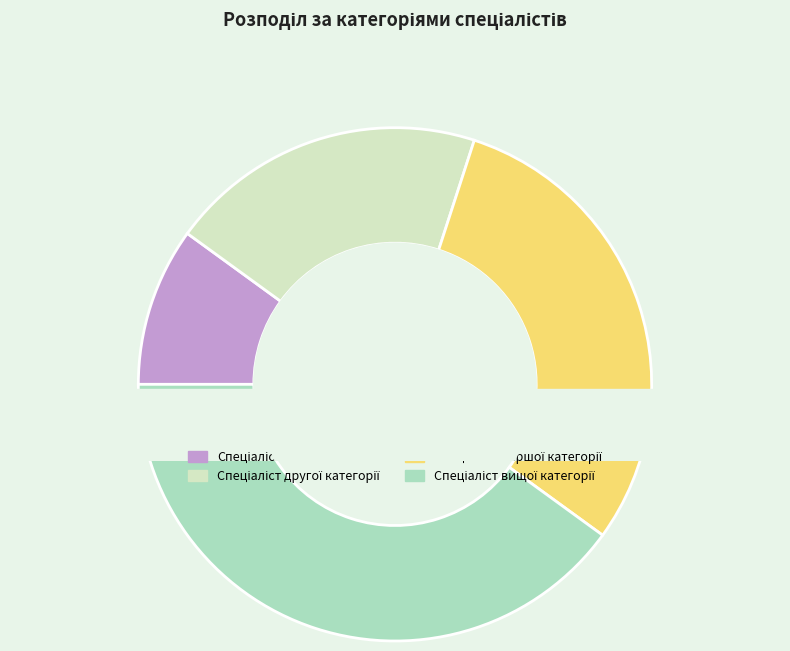

Count the number of slices in the pie.

4